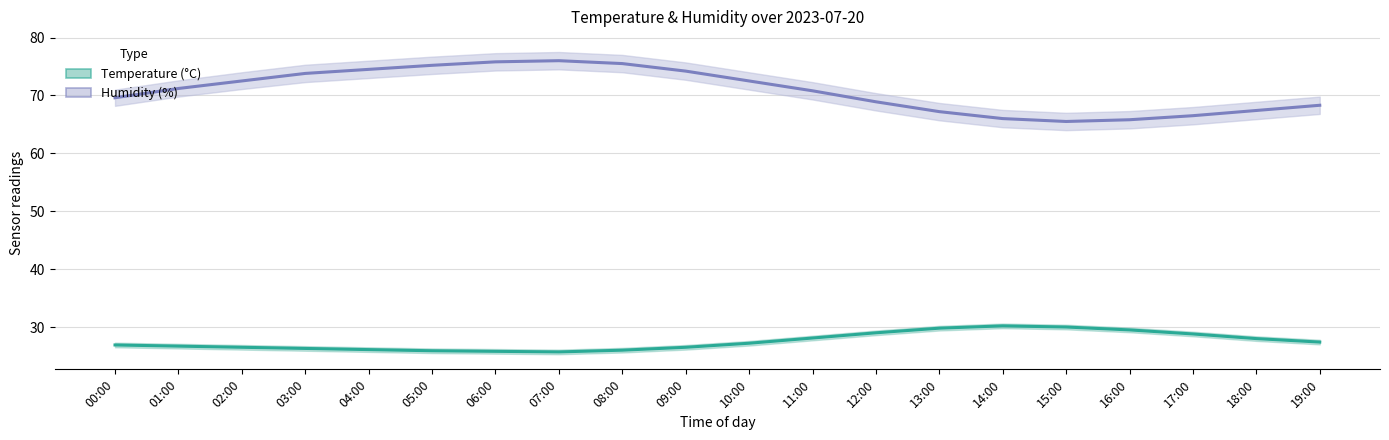

At which category is the sum across all series the highest?

07:00